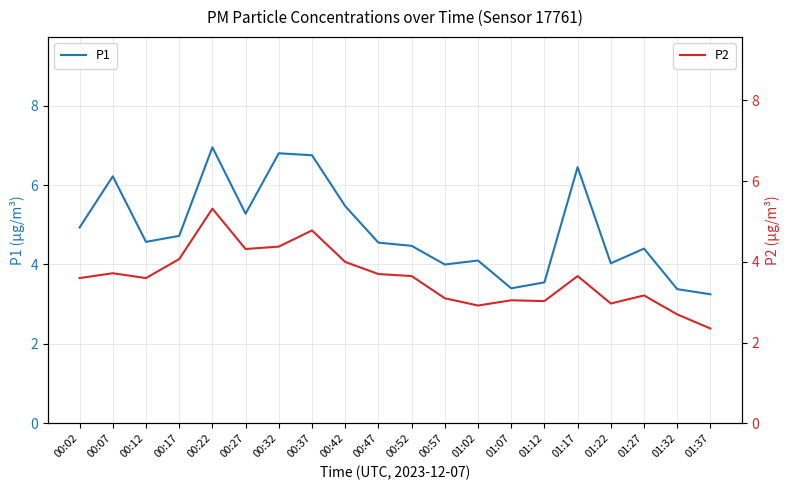

True or false: P1 and P2 cross at least once.

False